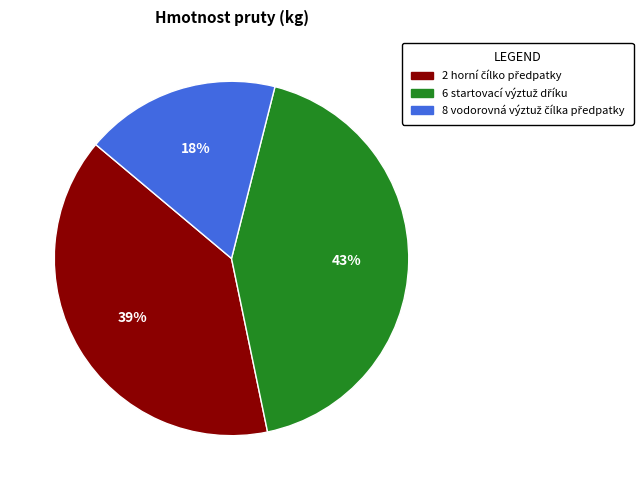

Is there any slice that represents more than half of the pie?

No